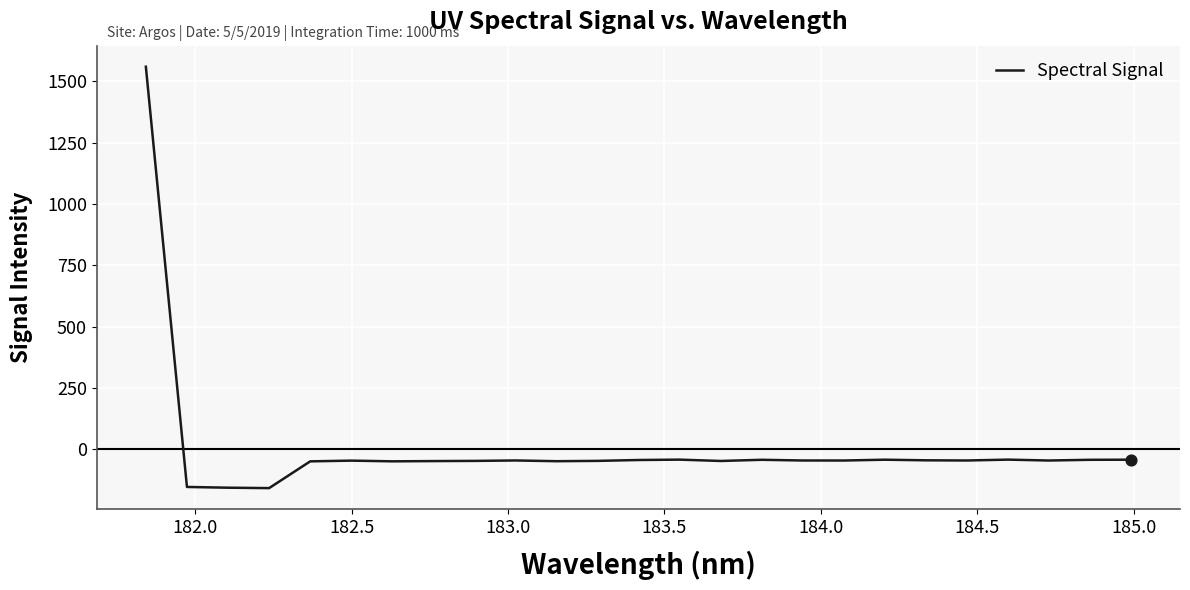

What is the difference between the maximum and minimum values?

1716.2